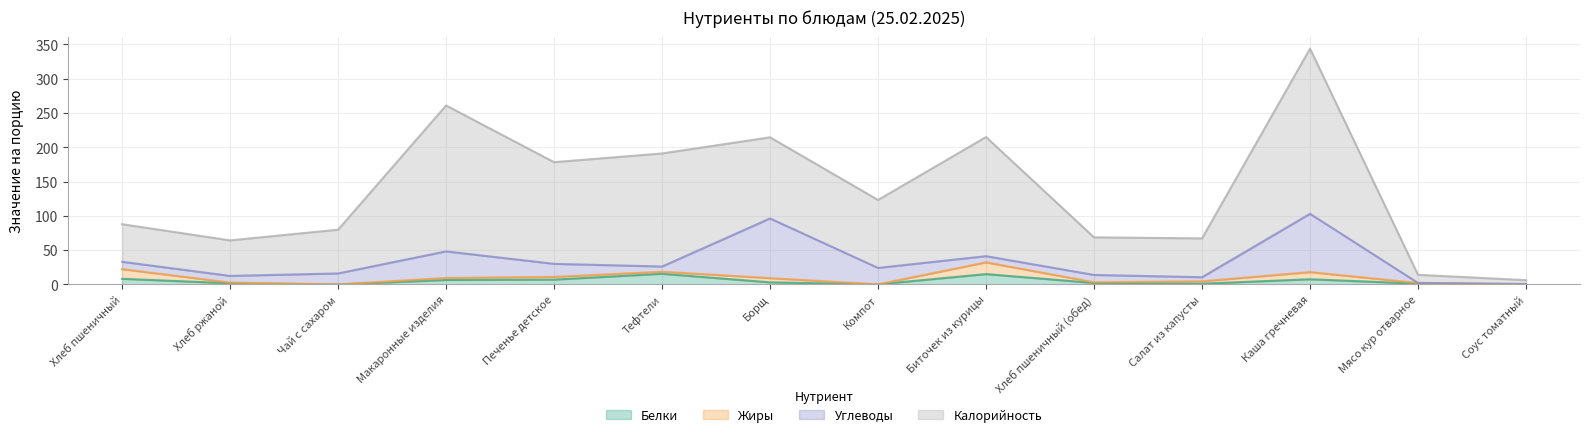

List the series in order of their peak value, lowest first.

Белки, Жиры, Углеводы, Калорийность